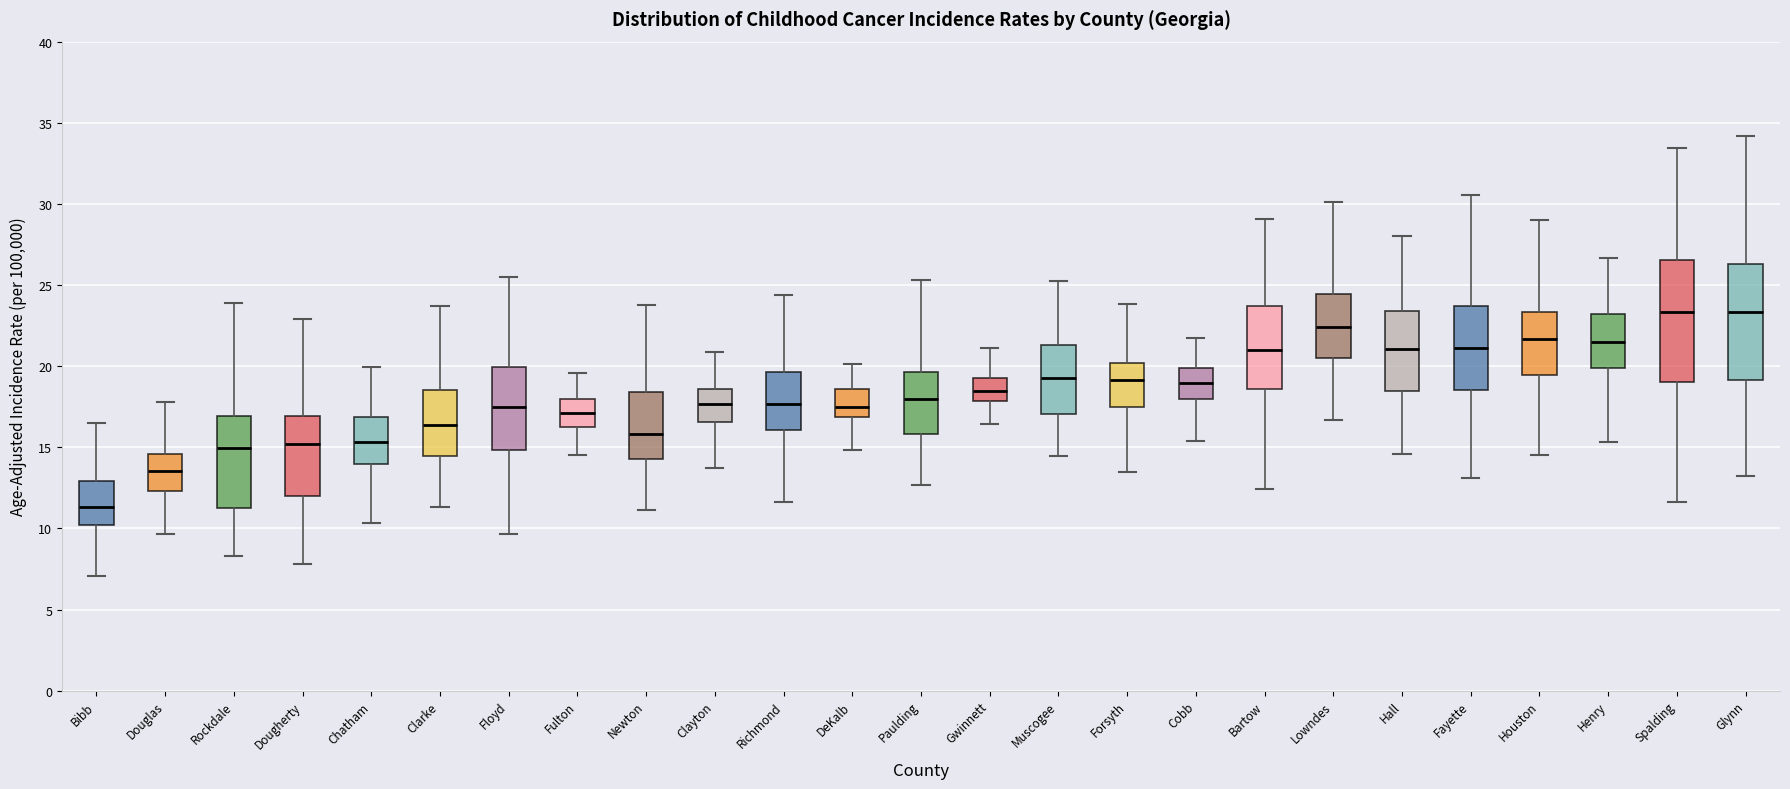

Where does the upper whisker of the box for Bartow end on the y-axis? The values are not printed on the chart, so give them approximately, as read against the axis.

29.0